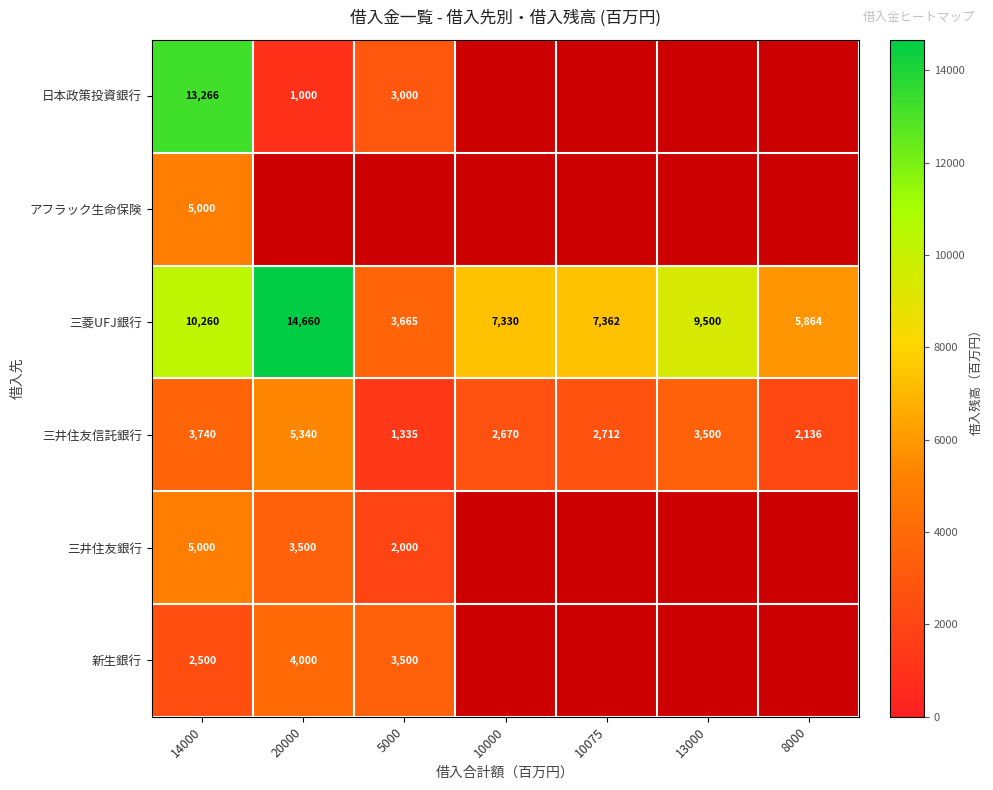

Which label corresponds to the largest value in the chart?

20000